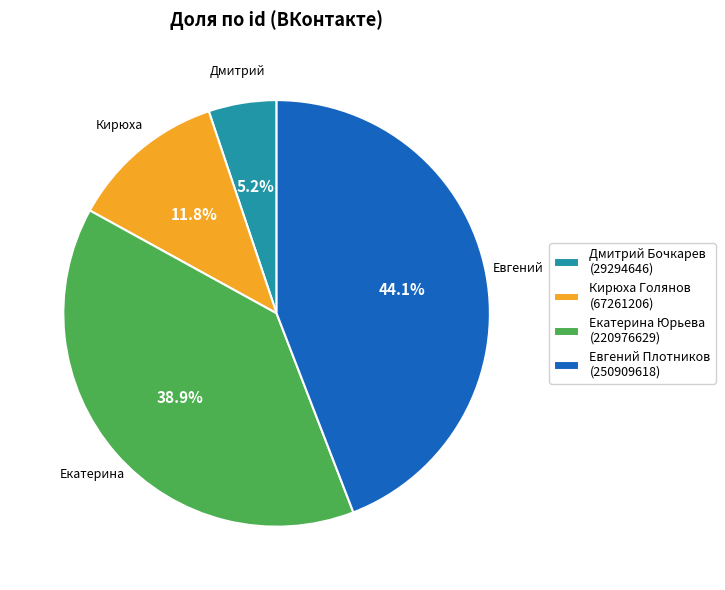

Is there any slice that represents more than half of the pie?

No